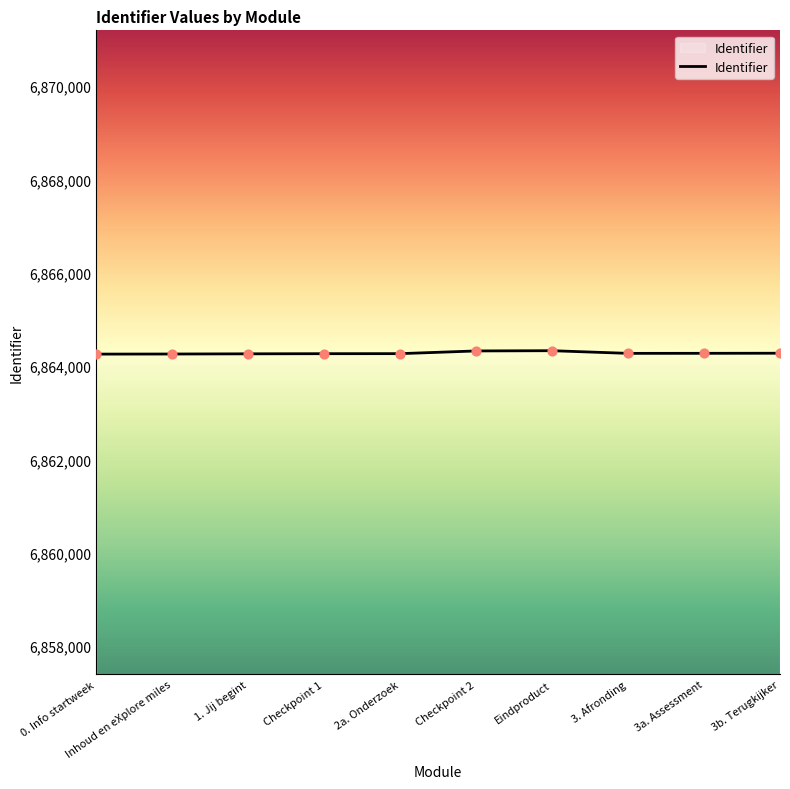

Approximately how many times larger is the value at 0. Info startweek compared to 3. Afronding?

1.0